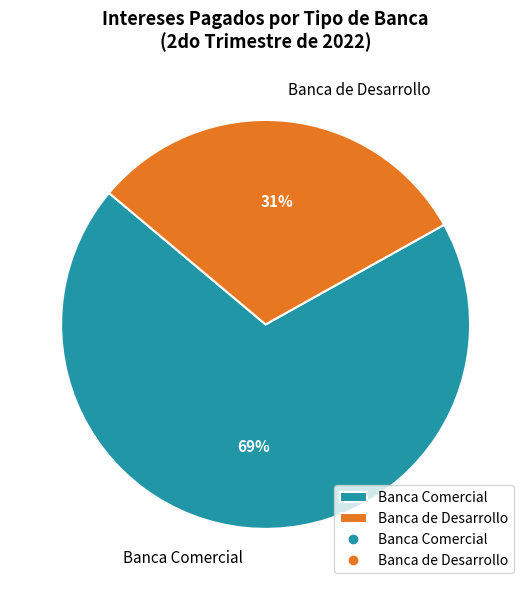

Count the number of slices in the pie.

2